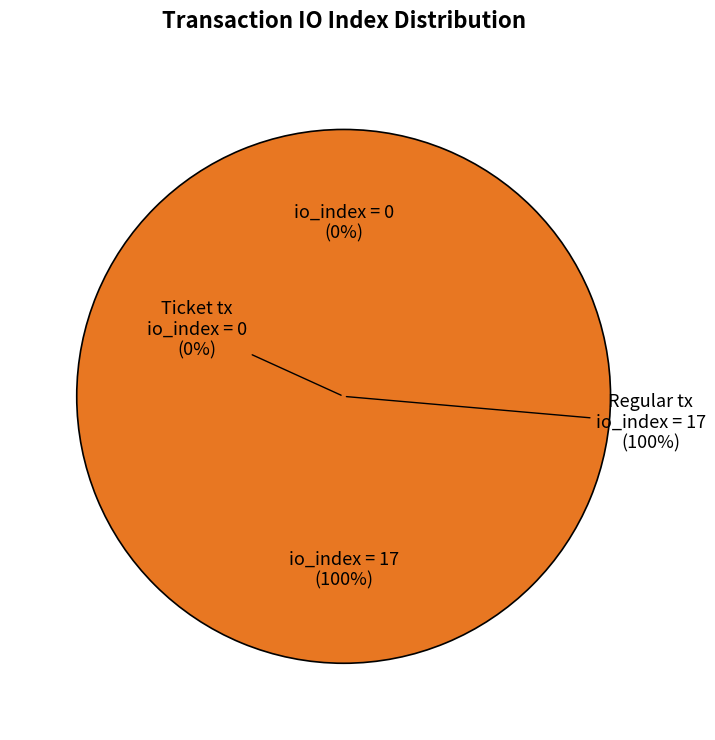

Combined, what portion of the pie is Regular tx (io_index=17) and Ticket tx (io_index=0)?

100.0%